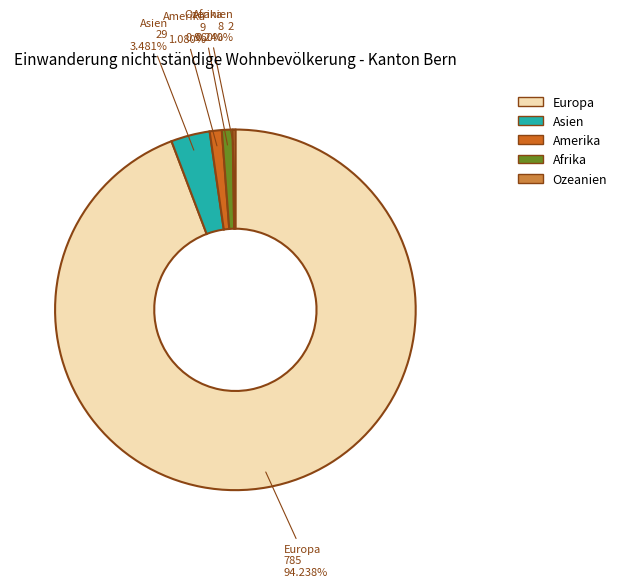

Approximately how many times larger is the value at Amerika compared to Asien?

0.3